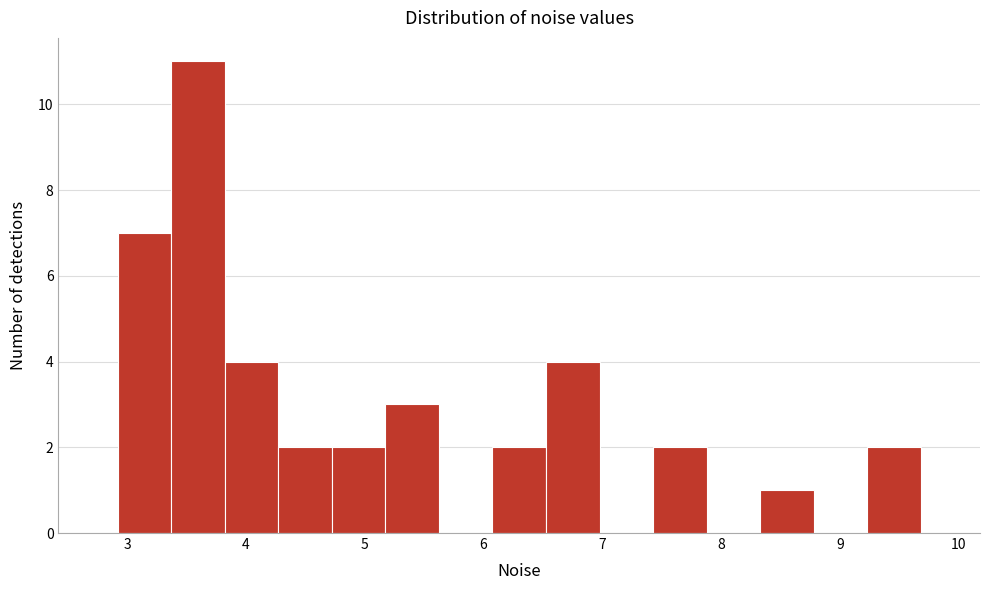

How tall is the bar that spans 3.4 to 3.8 on the x-axis? Neither the bar edges nor the heights are printed on the chart, so give them approximately, as read against the axes.

11